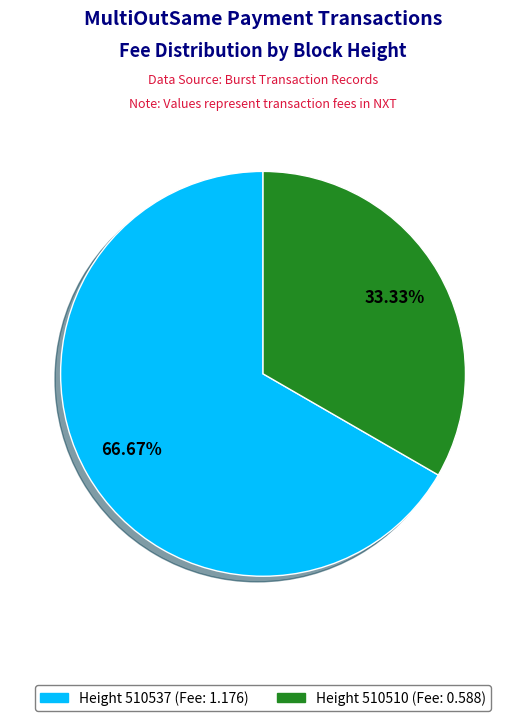

How many segments does this pie chart have?

2